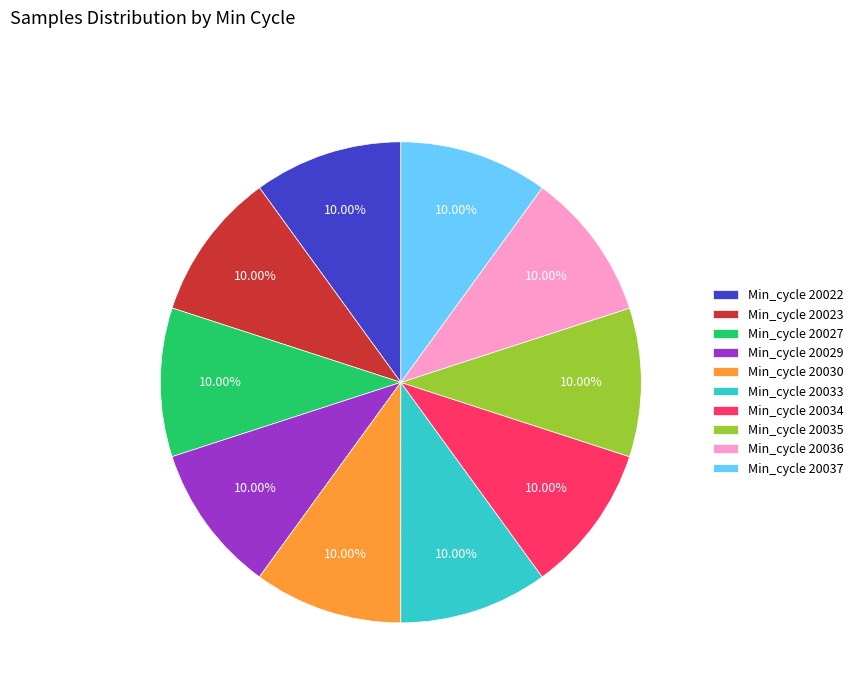

Does Min_cycle 20030 represent more than half of the total?

No